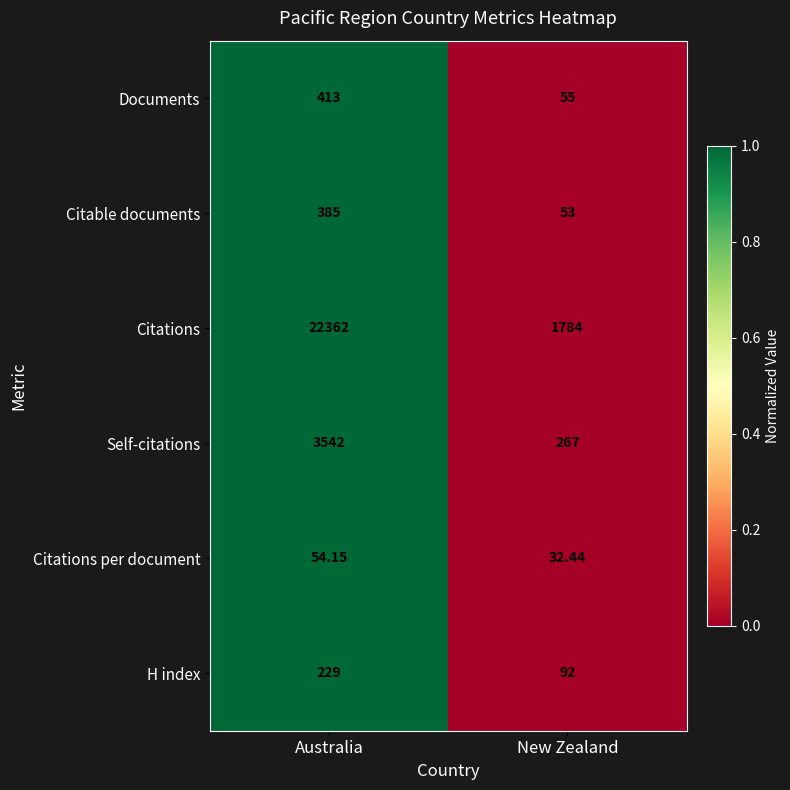

Which series has the largest total across all categories?

Citations